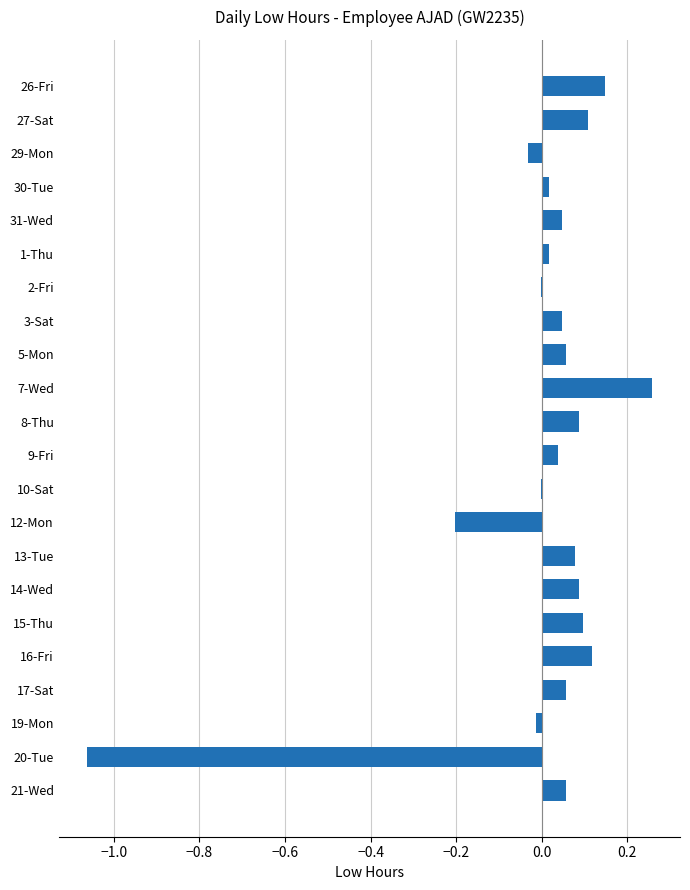

Which has a higher value, 26-Fri or 29-Mon?

26-Fri